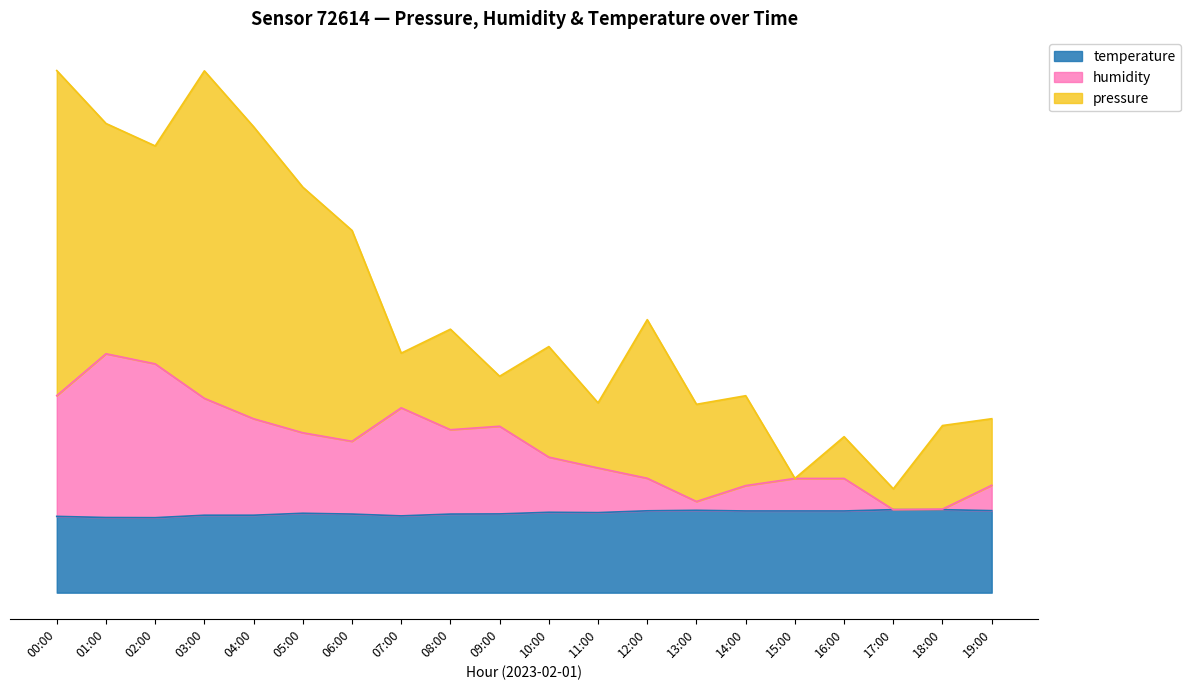

What position from the right is 02:00?

18